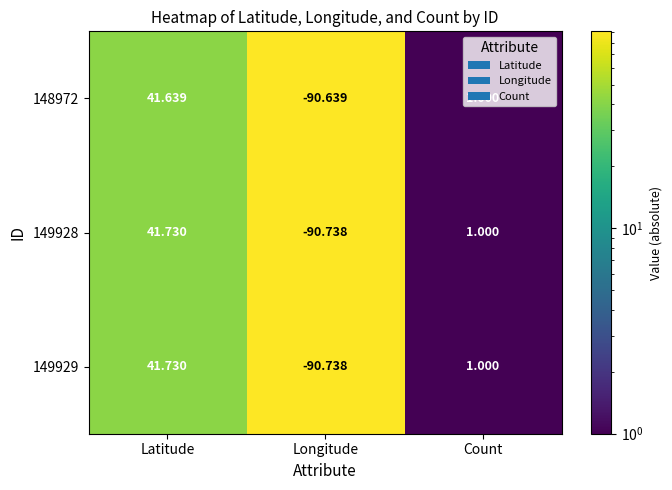

Which category has the lowest value across all series?

Longitude